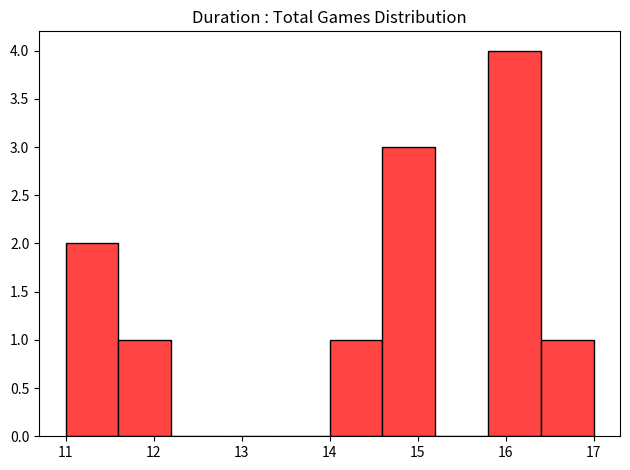

Reading left to right, transcribe this chart: for each bar, give the range it covers on the x-axis and its height. The values are not printed on the chart, so give them approximately, as read against the axis.

11.0 to 11.6: 2
11.6 to 12.2: 1
12.2 to 12.8: 0
12.8 to 13.4: 0
13.4 to 14.0: 0
14.0 to 14.6: 1
14.6 to 15.2: 3
15.2 to 15.8: 0
15.8 to 16.4: 4
16.4 to 17.0: 1